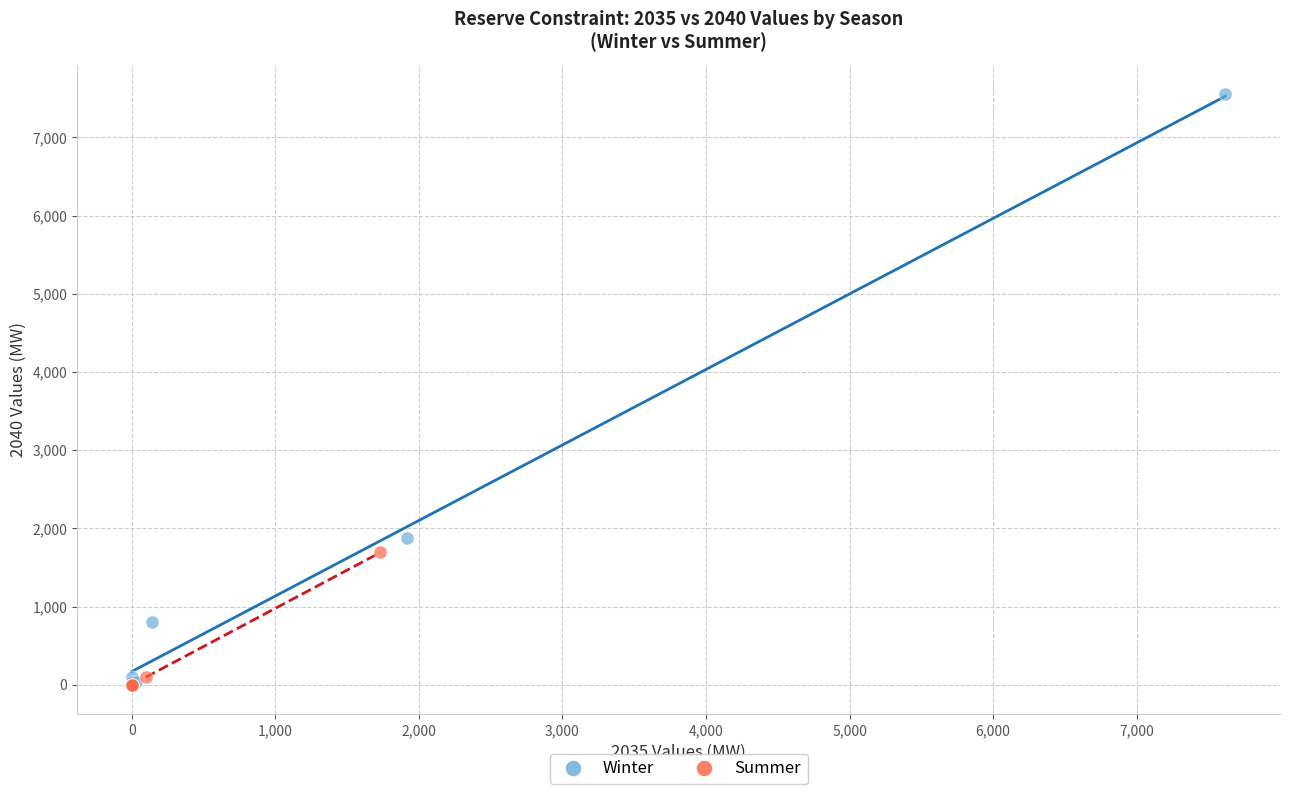

What are all the series names shown in the legend?

Winter, Summer